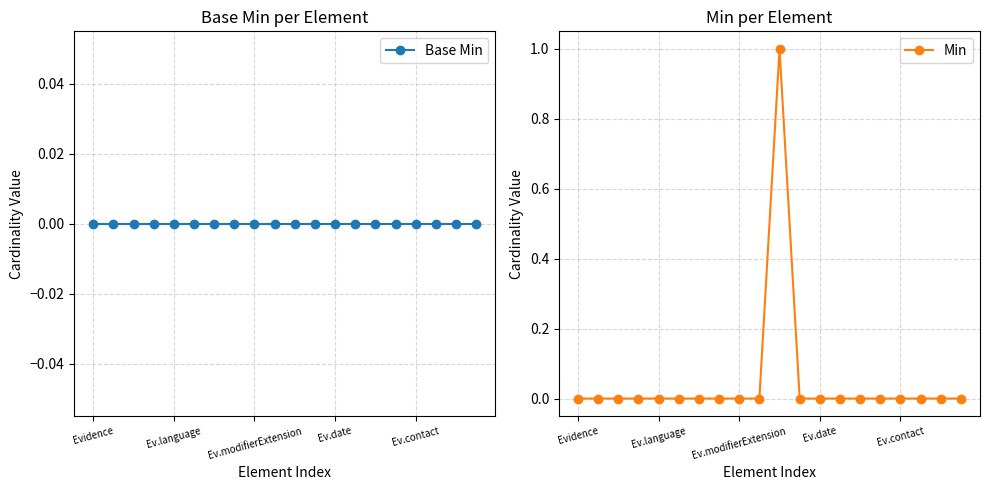

At which category is the sum across all series the highest?

10